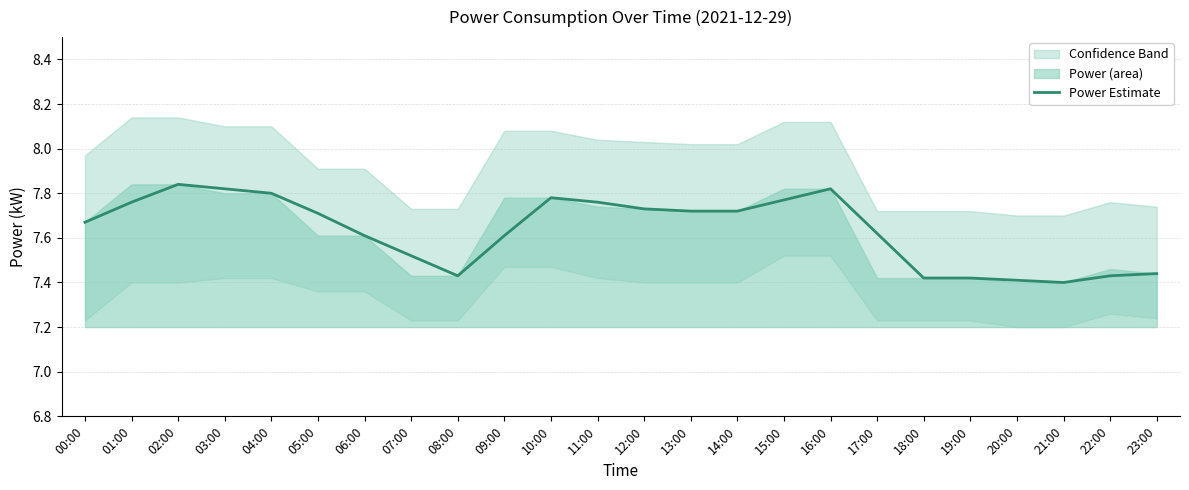

The chart shows a value of 7.7 at 05:00. True or false?

True